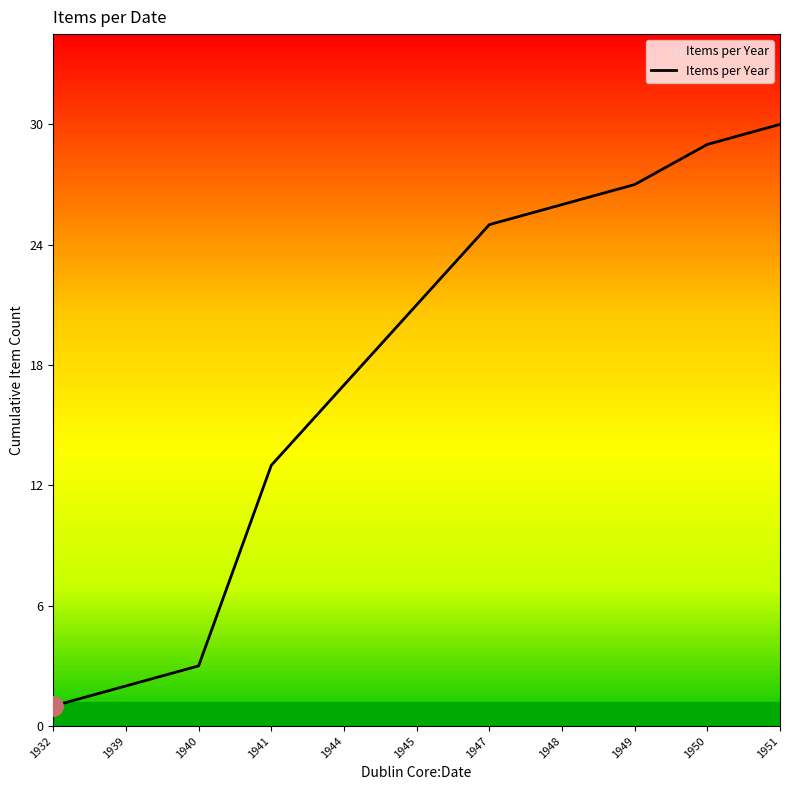

The value at 1932 is 1. True or false?

True